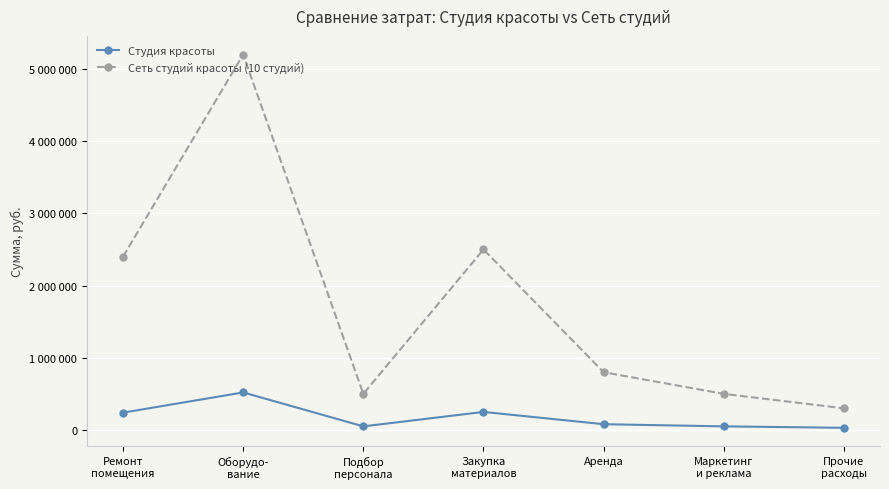

What is the spread (max minus min) of values at Оборудо-
вание?

4680000